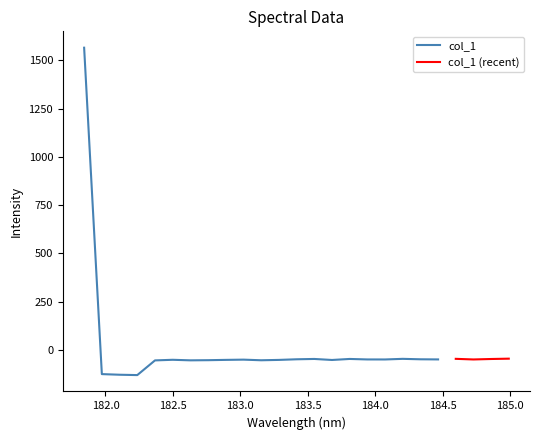

What is the value of the 9th point from the left?

-52.1